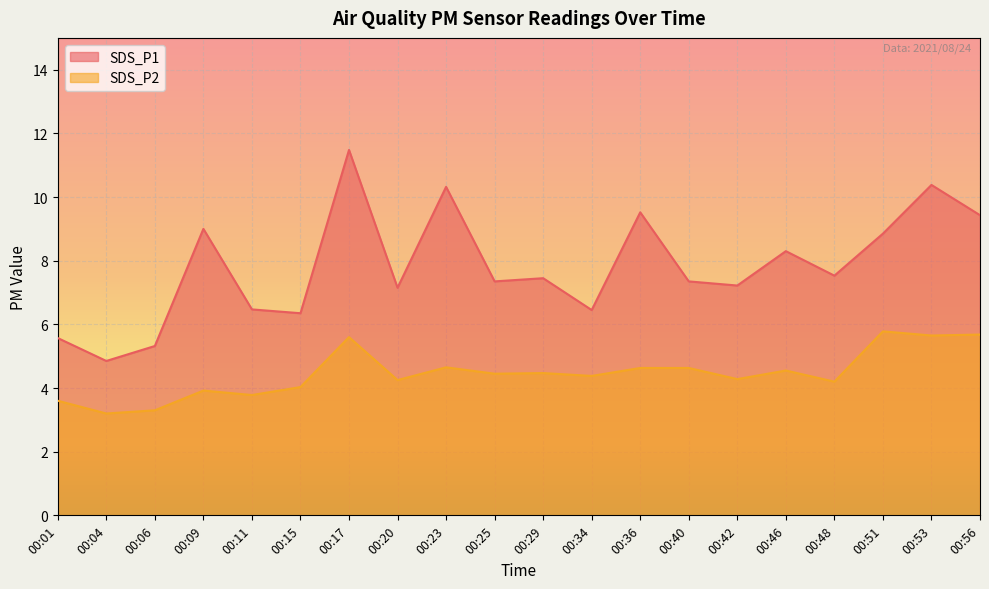

What are all the series names shown in the legend?

SDS_P1, SDS_P2